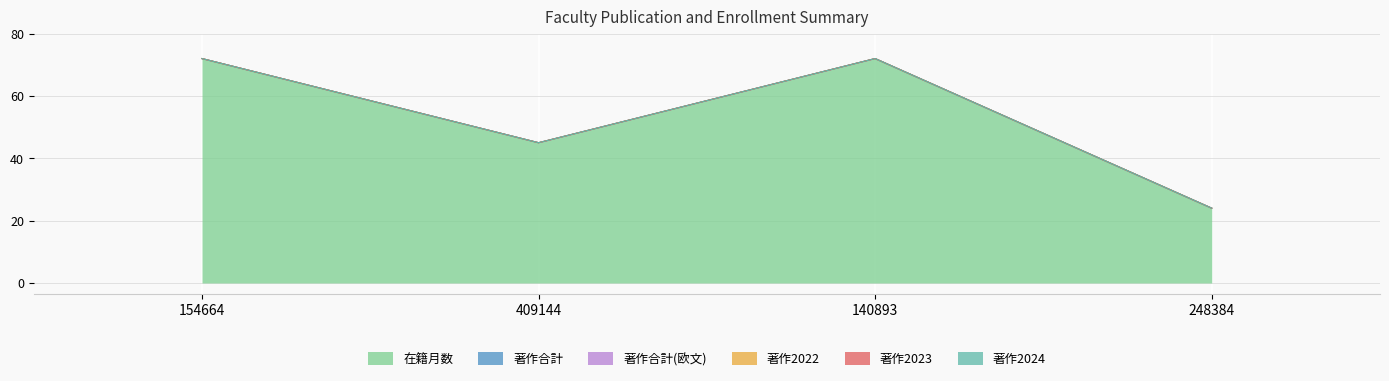

Reading right to left, transcribe all the data shown in this chart.

在籍月数: 248384=24	140893=72	409144=45	154664=72
著作合計: 248384=0	140893=0	409144=0	154664=0
著作合計(欧文): 248384=0	140893=0	409144=0	154664=0
著作2022: 248384=0	140893=0	409144=0	154664=0
著作2023: 248384=0	140893=0	409144=0	154664=0
著作2024: 248384=0	140893=0	409144=0	154664=0